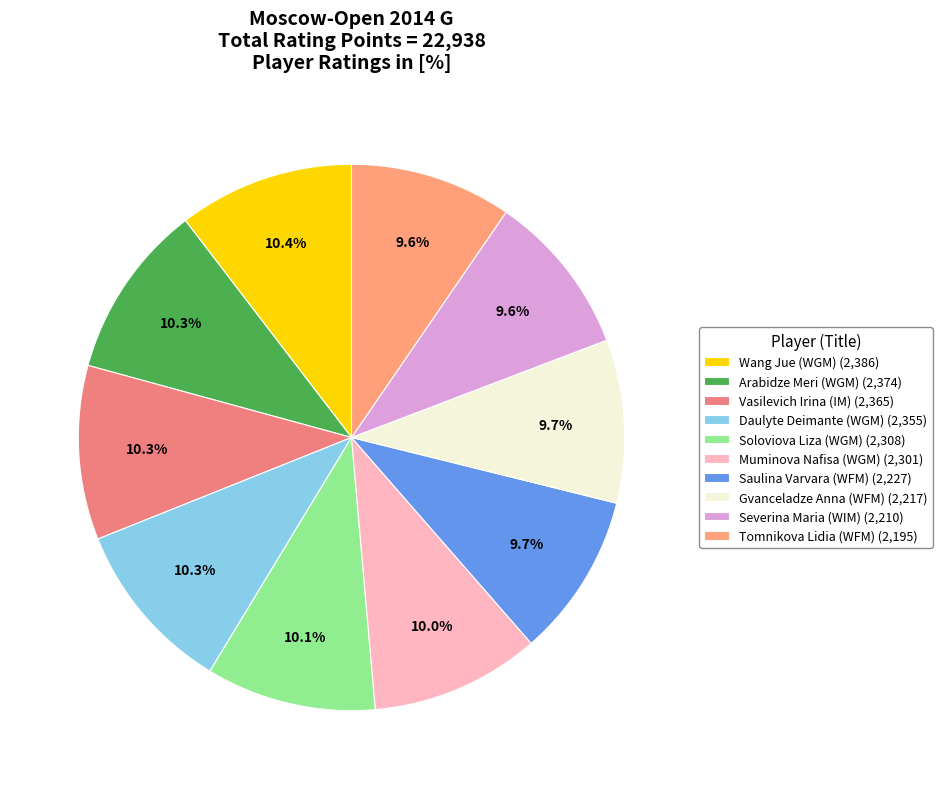

How many segments does this pie chart have?

10